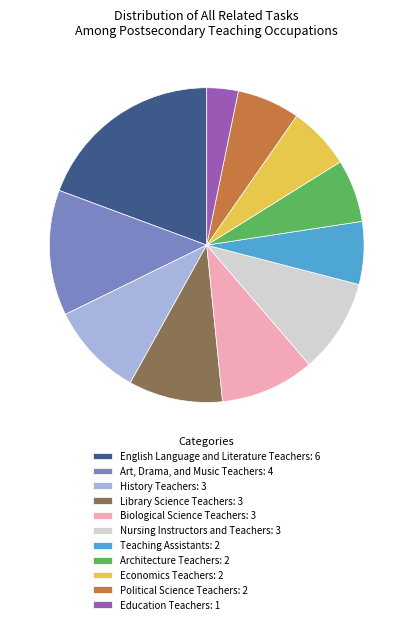

Count the number of slices in the pie.

11